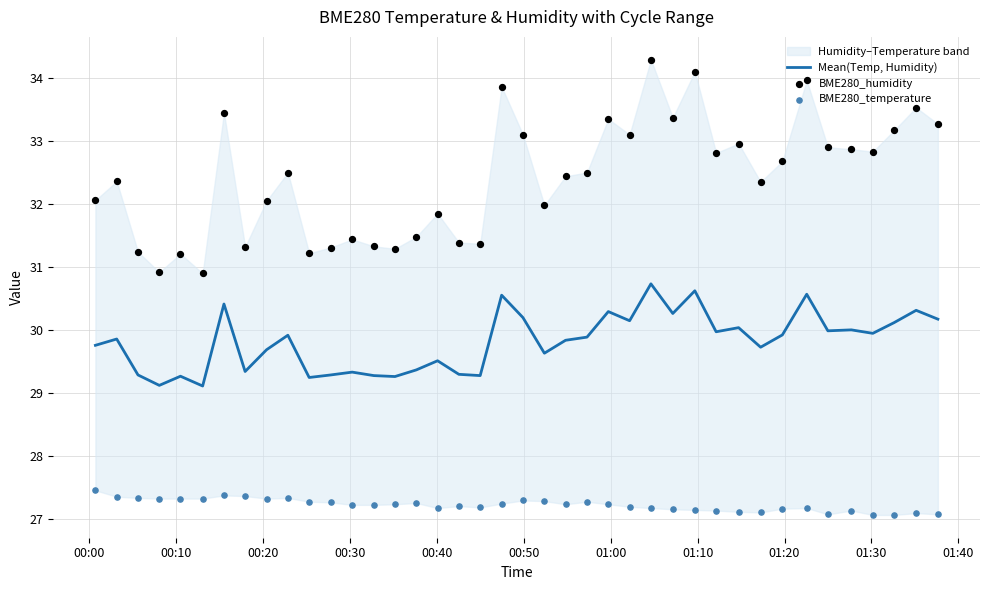

At how many categories does at least one series exceed 32?

25